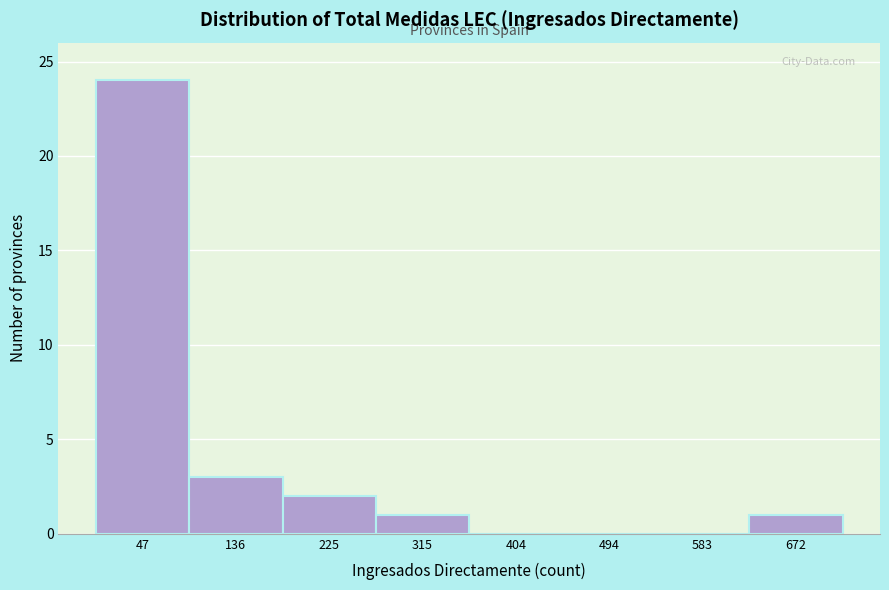

Reading left to right, list every bar in this chart as the range it spans on the x-axis followed by its height. Neither the bar edges nor the heights are printed on the chart, so give them approximately, as read against the axes.

0 to 90: 24
90 to 180: 3
180 to 270: 2
270 to 360: 1
360 to 450: 0
450 to 540: 0
540 to 630: 0
630 to 720: 1